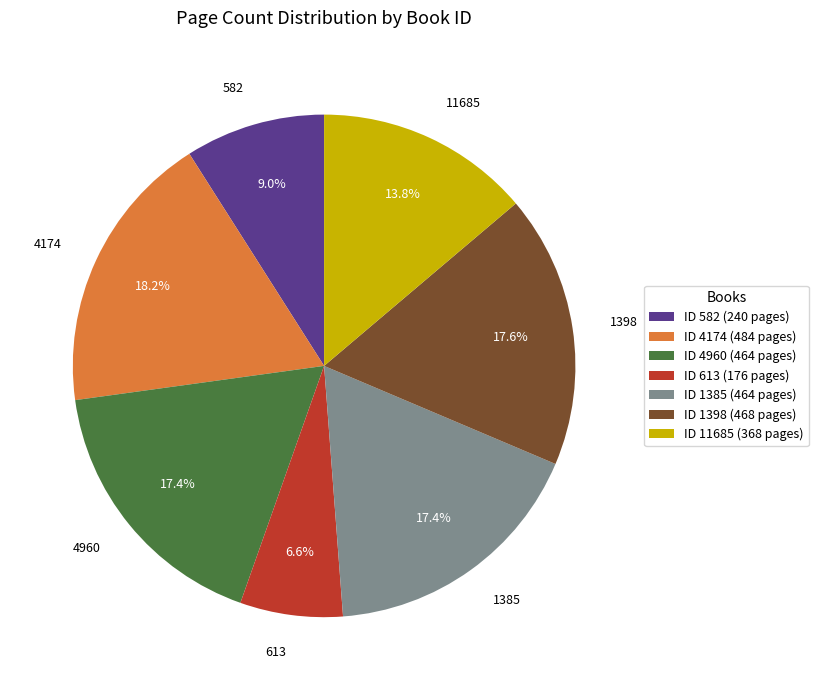

To the nearest percent, what is the combined percentage of 11685 and 1385?

31%